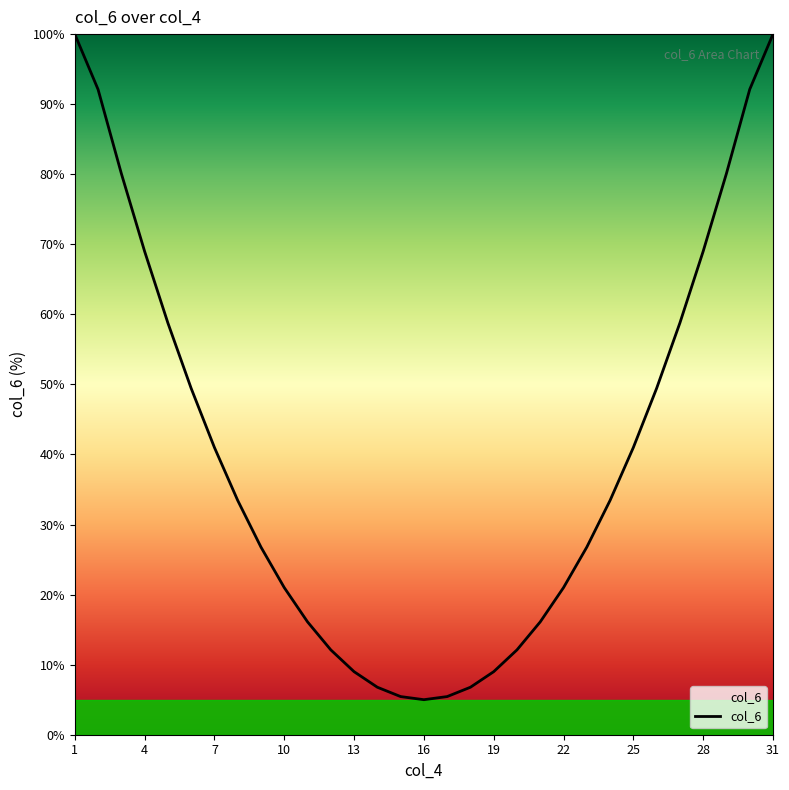

Does the chart have visible grid lines?

No